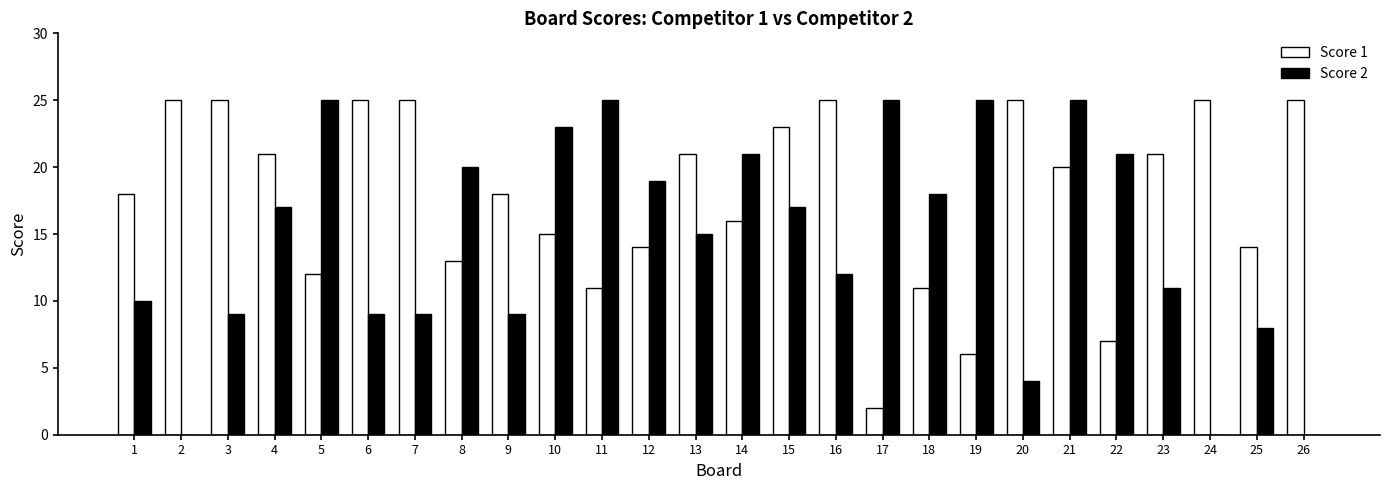

Count the number of categories in the chart.

26